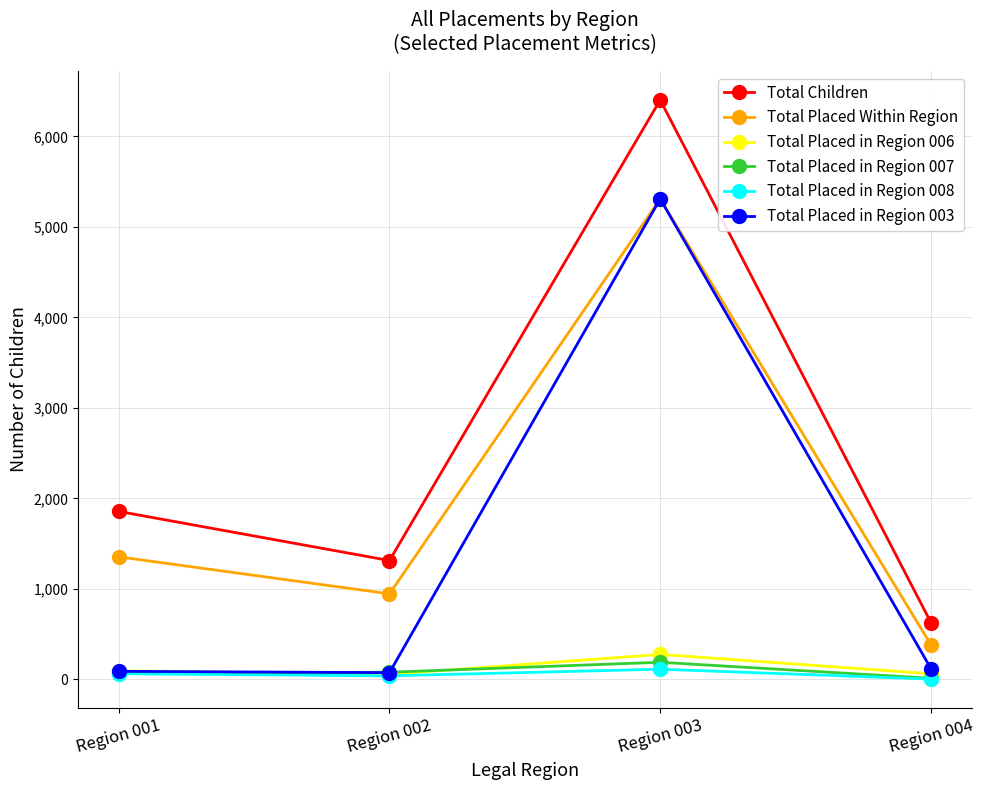

Count the number of categories in the chart.

4